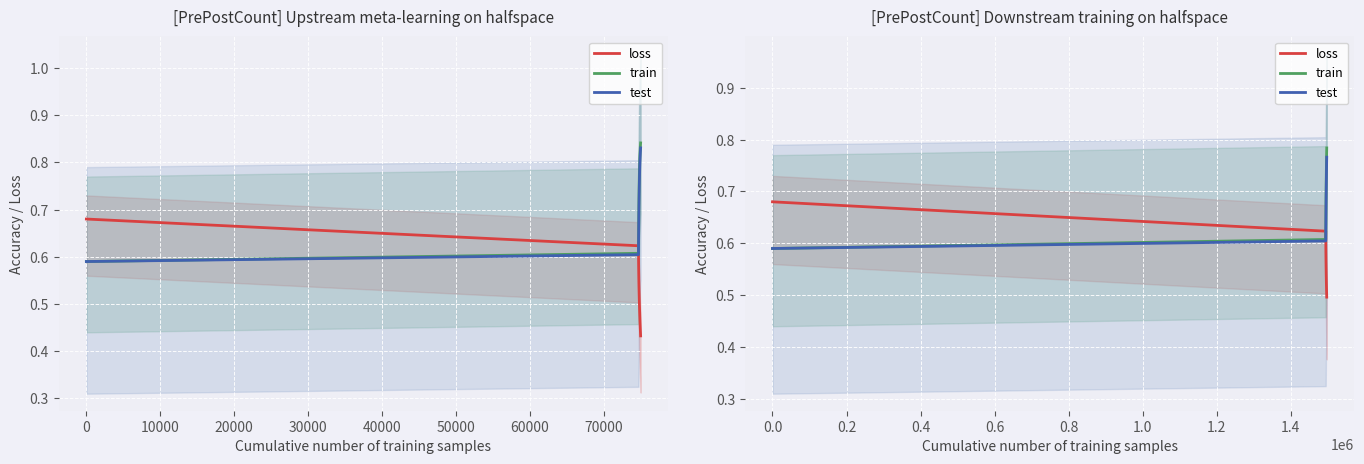

True or false: train and test cross at least once.

False